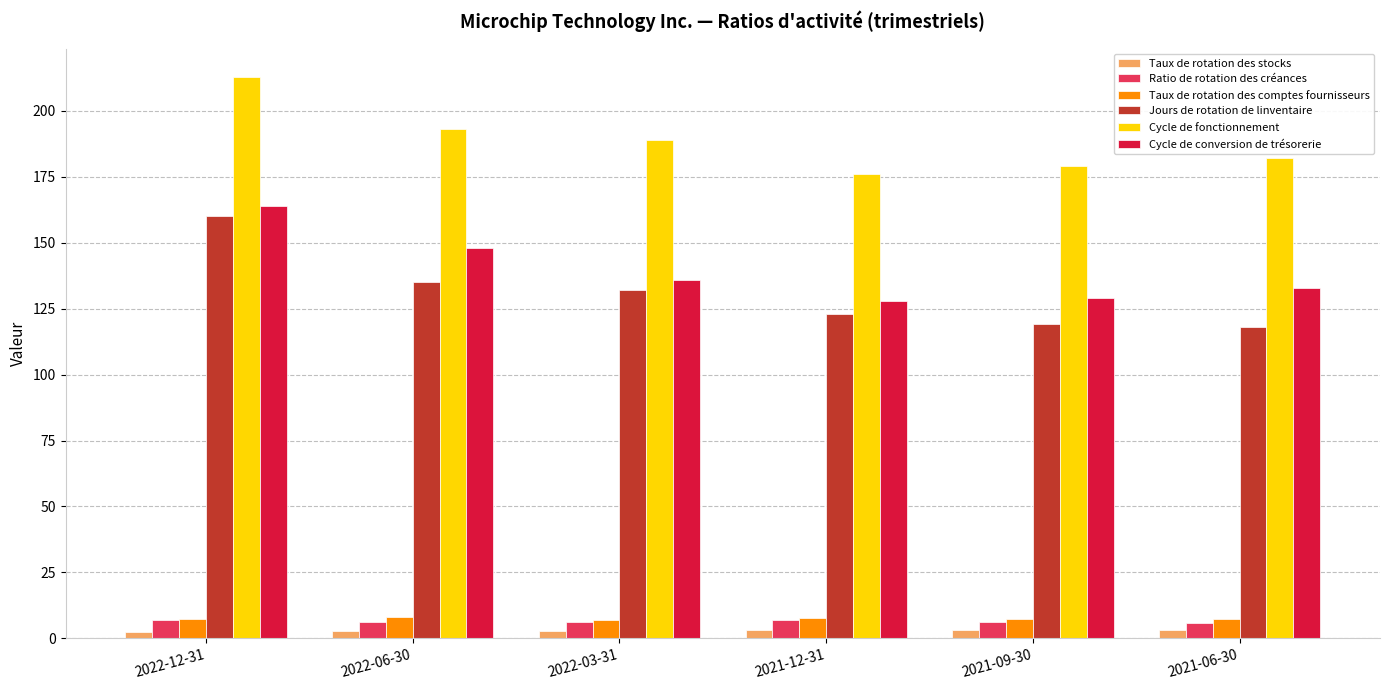

Which series has the largest total across all categories?

Cycle de fonctionnement